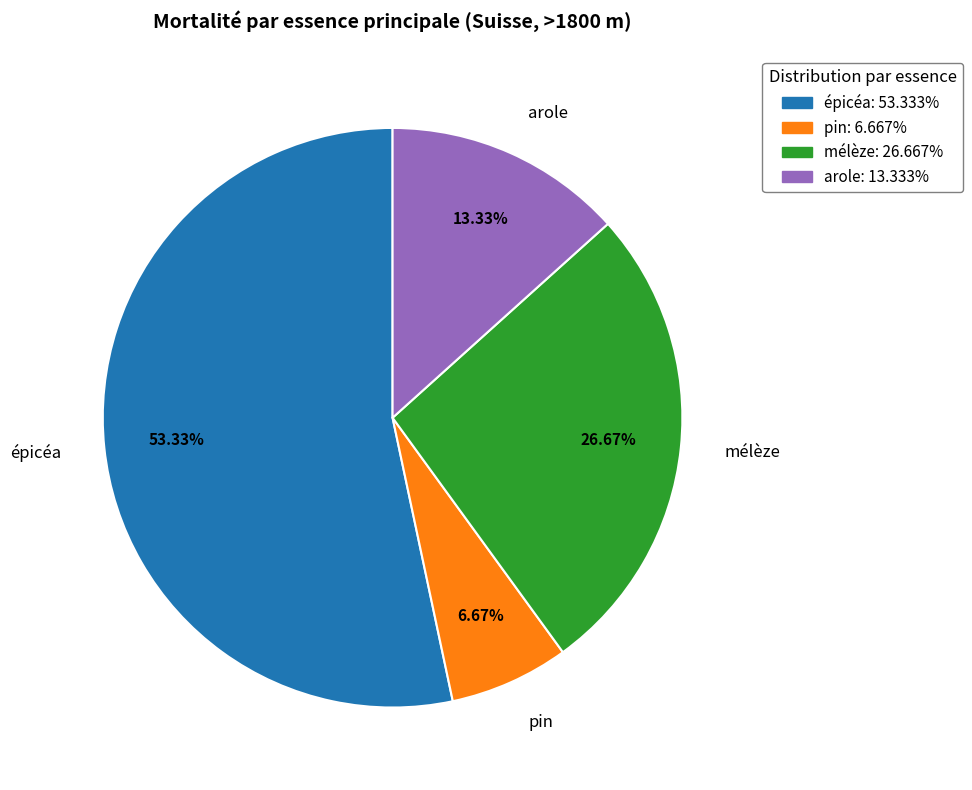

Is there a majority slice in this chart?

Yes